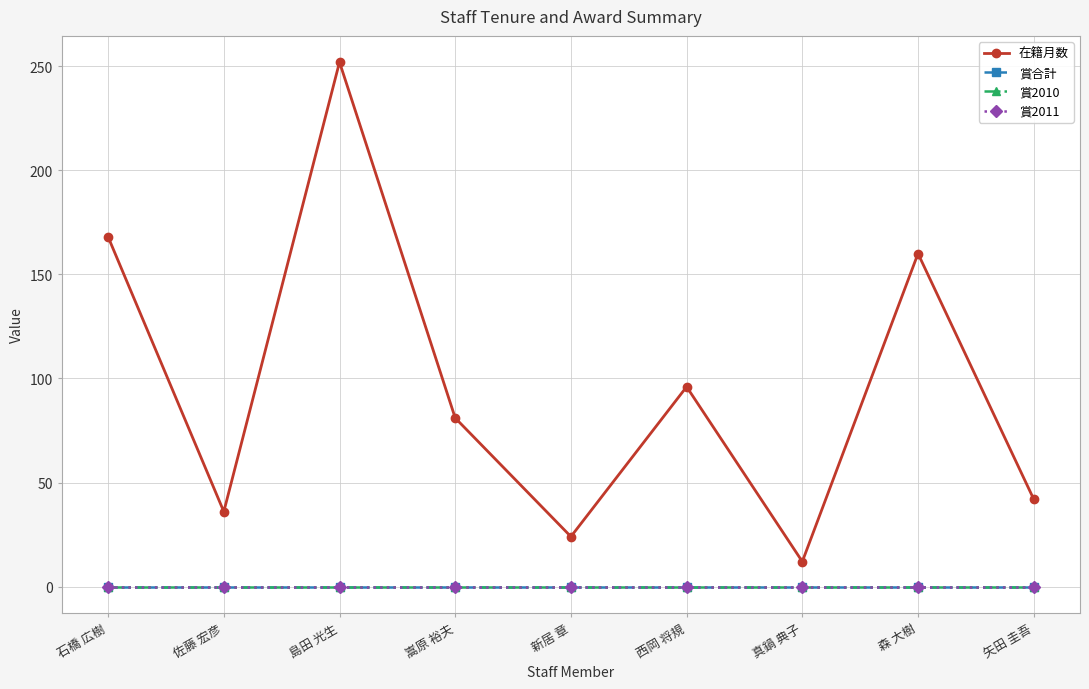

In 在籍月数, how many points are higher than both neighbors (excluding endpoints)?

3